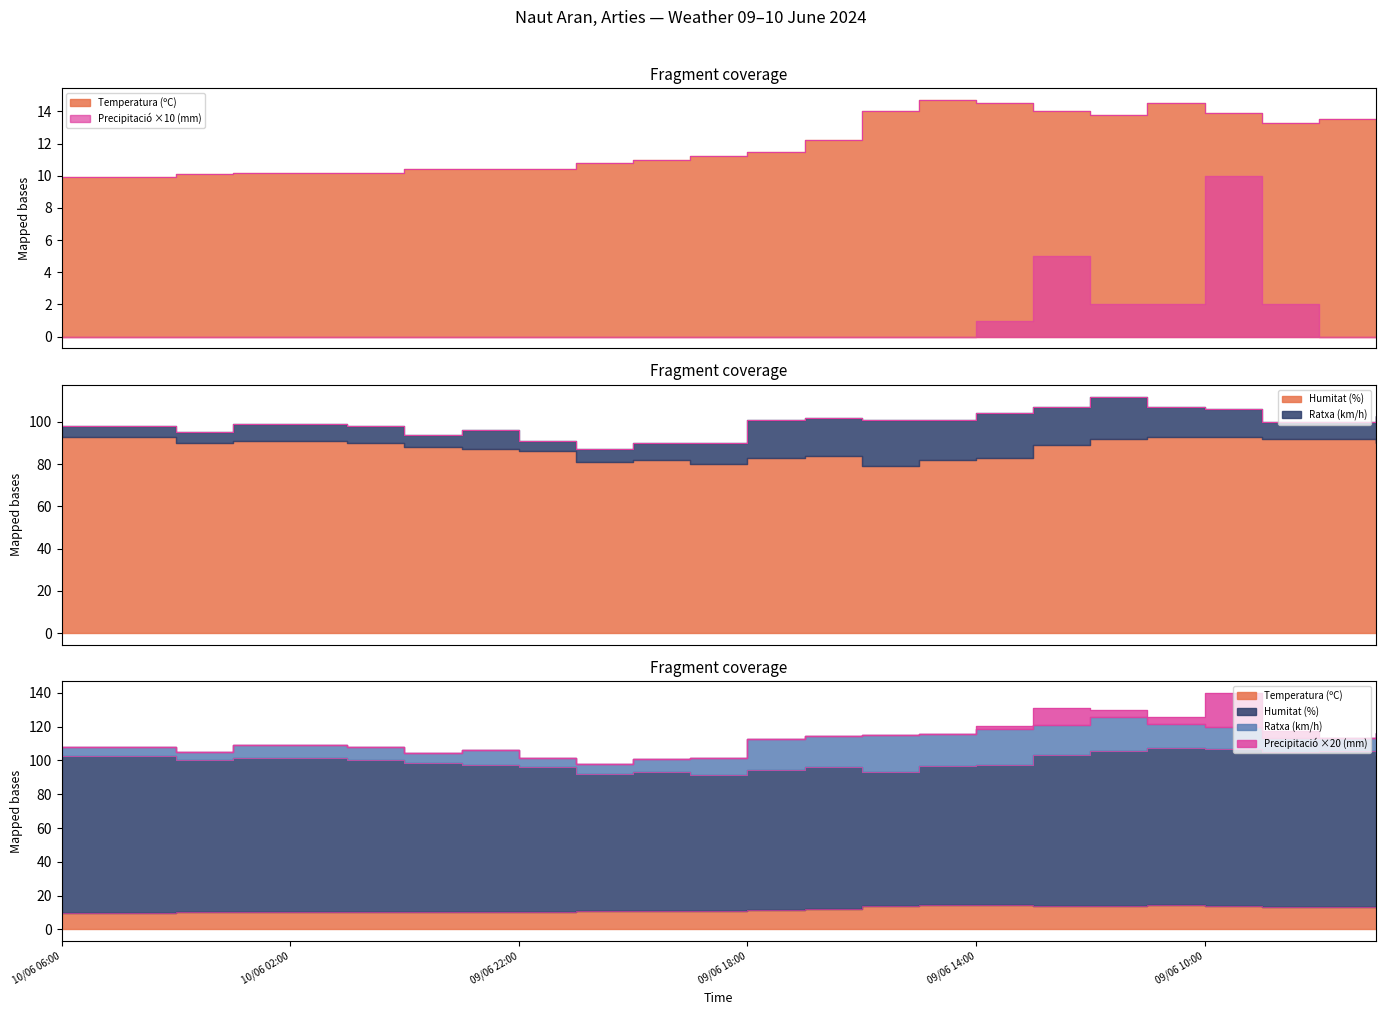

How many interior local valleys does the Temperatura (ºC) series have?

2